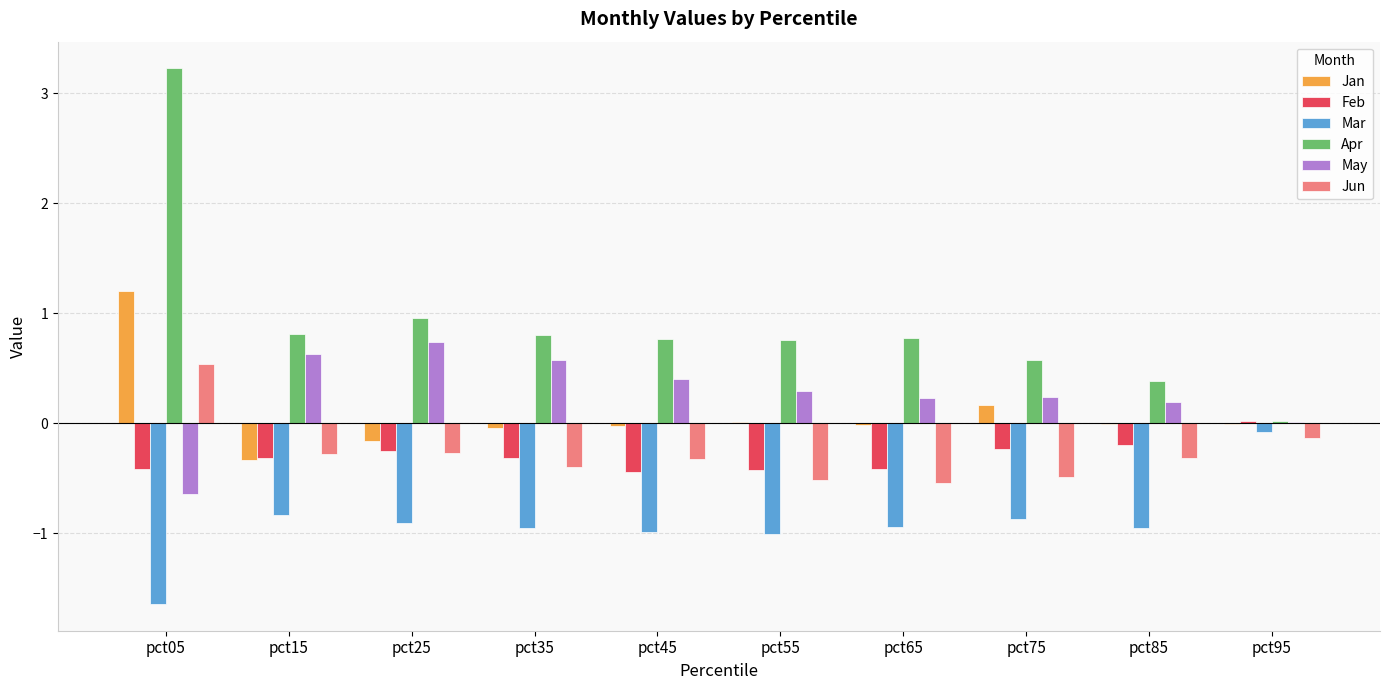

What is the sum of all Jan values?

0.8